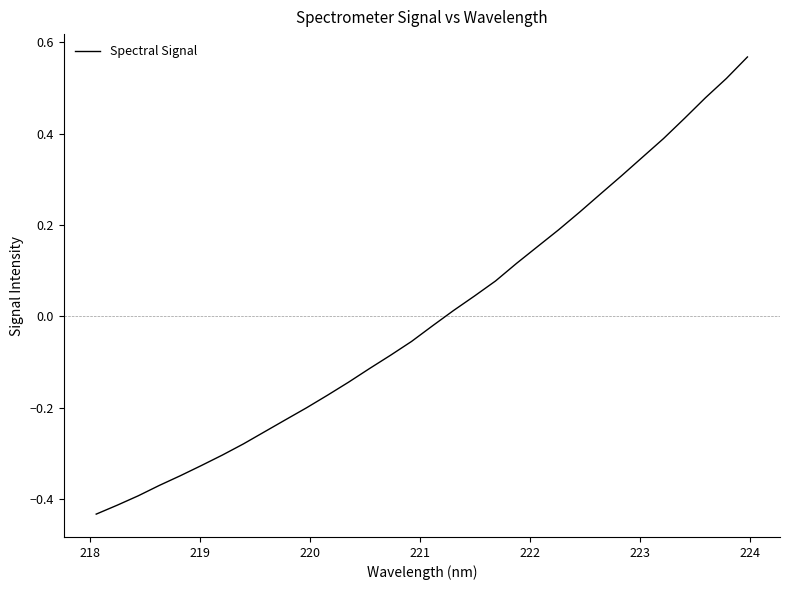

How many lines are shown in the chart?

1